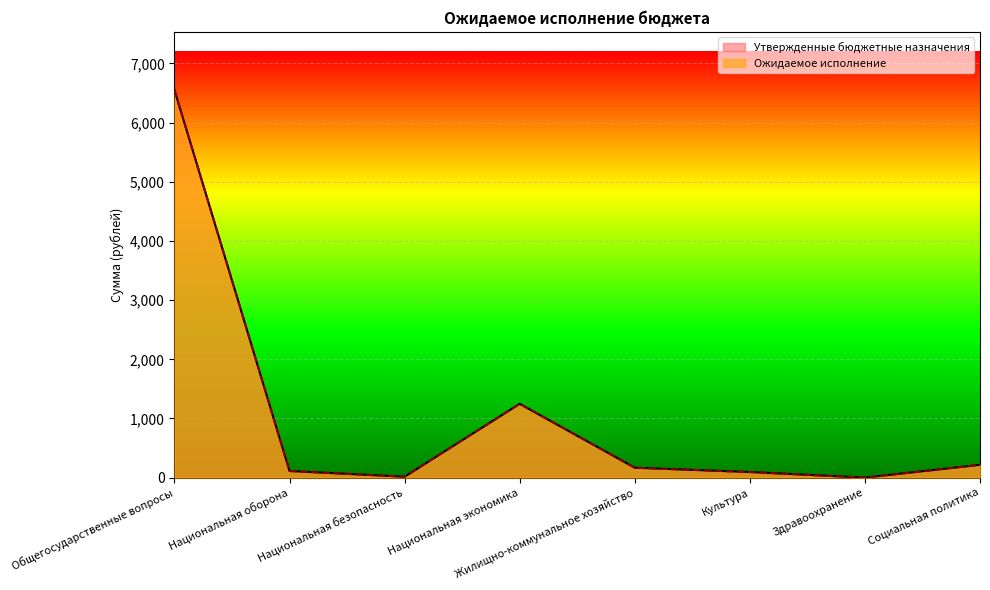

The value of Ожидаемое исполнение at Жилищно-коммунальное хозяйство is 41.8. True or false?

False